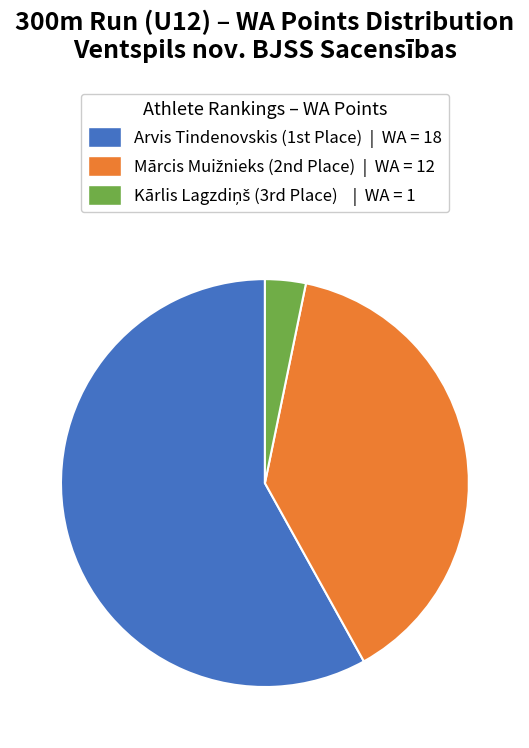

Does any single category account for the majority?

Yes